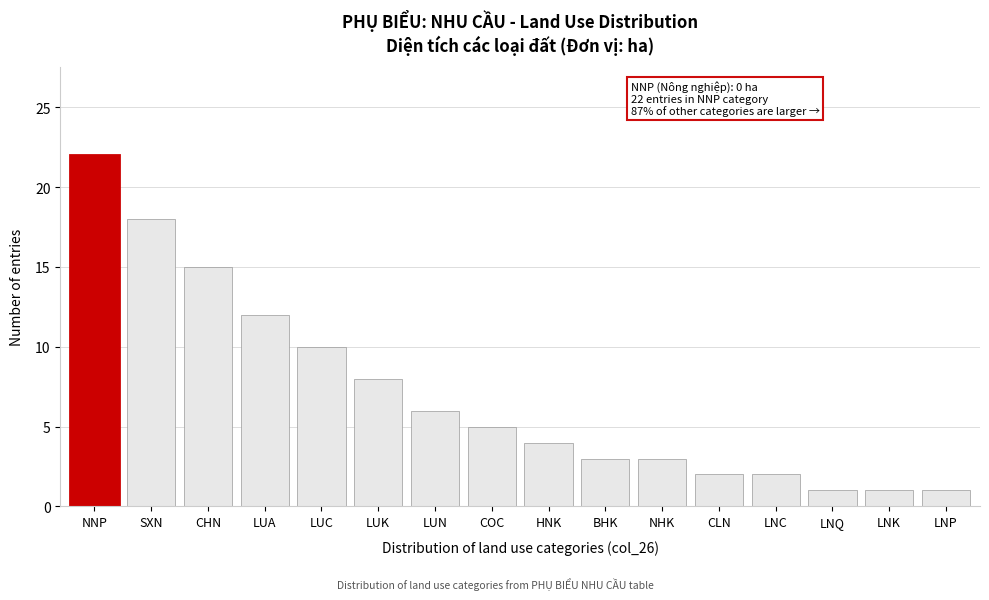

Reading left to right, extract all data points from this chart.

22	18	15	12	10	8	6	5	4	3	3	2	2	1	1	1